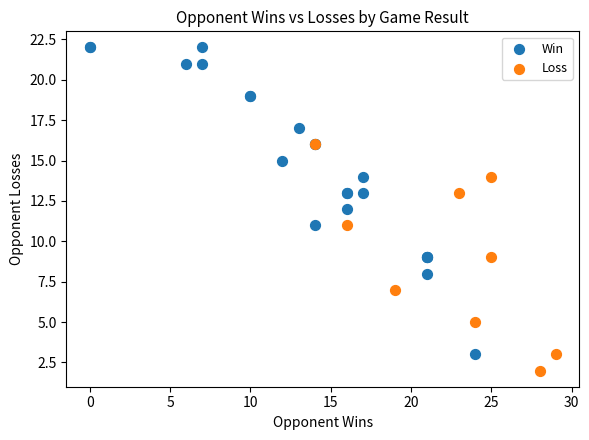

Which series has the widest spread of Y values?

Win